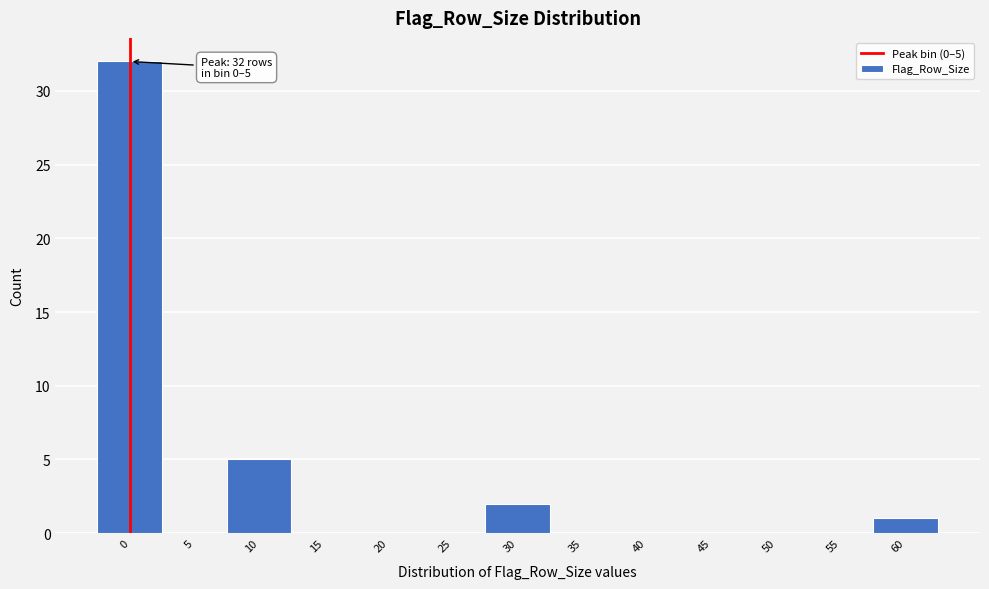

Reading left to right, transcribe all the data shown in this chart.

0=32	5=0	10=5	15=0	20=0	25=0	30=2	35=0	40=0	45=0	50=0	55=0	60=1